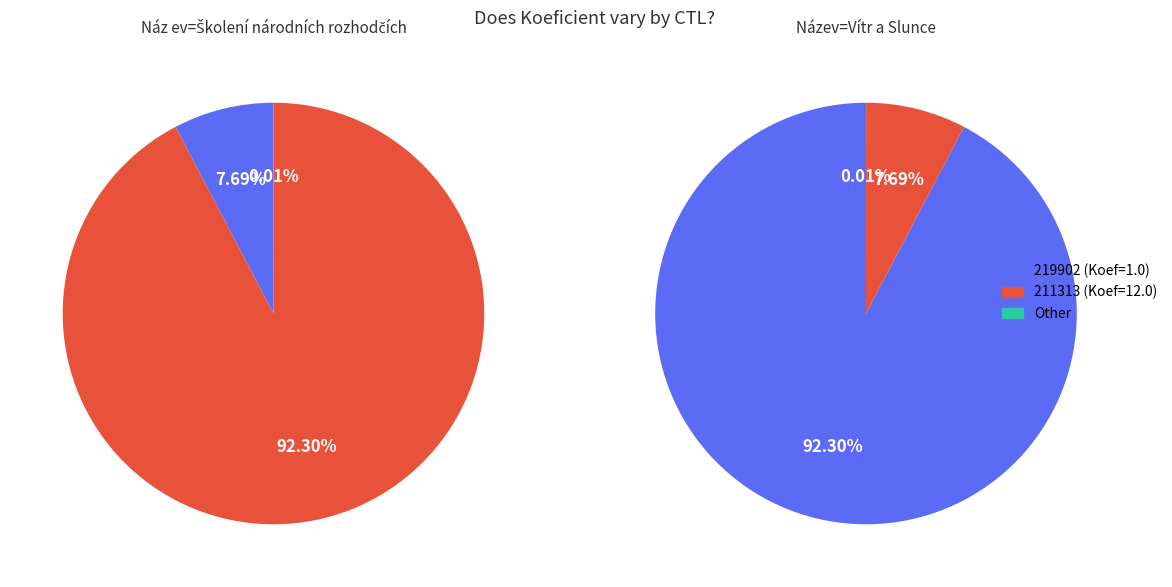

Which category has the biggest portion of the pie?

211313